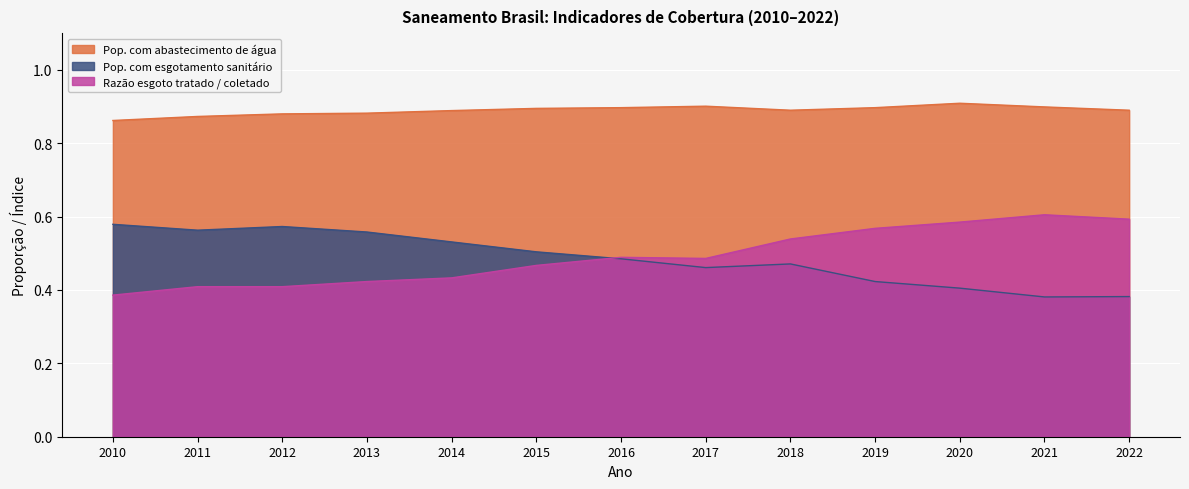

List the labels in order of Razão esgoto tratado / coletado value, smallest first.

2010, 2011, 2012, 2013, 2014, 2015, 2017, 2016, 2018, 2019, 2020, 2022, 2021